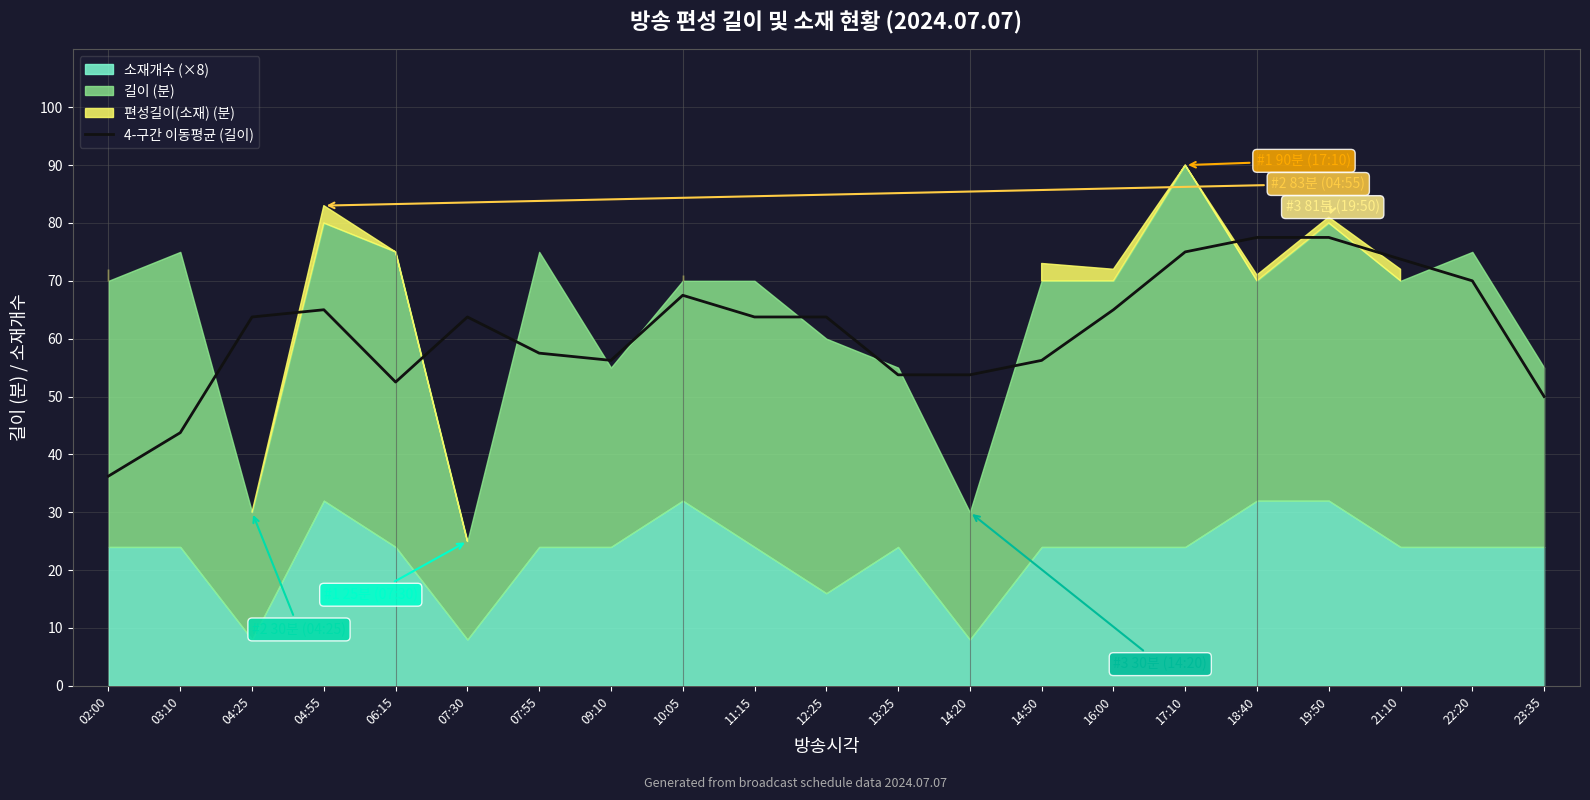

At which label is the value closest to 56?

09:10